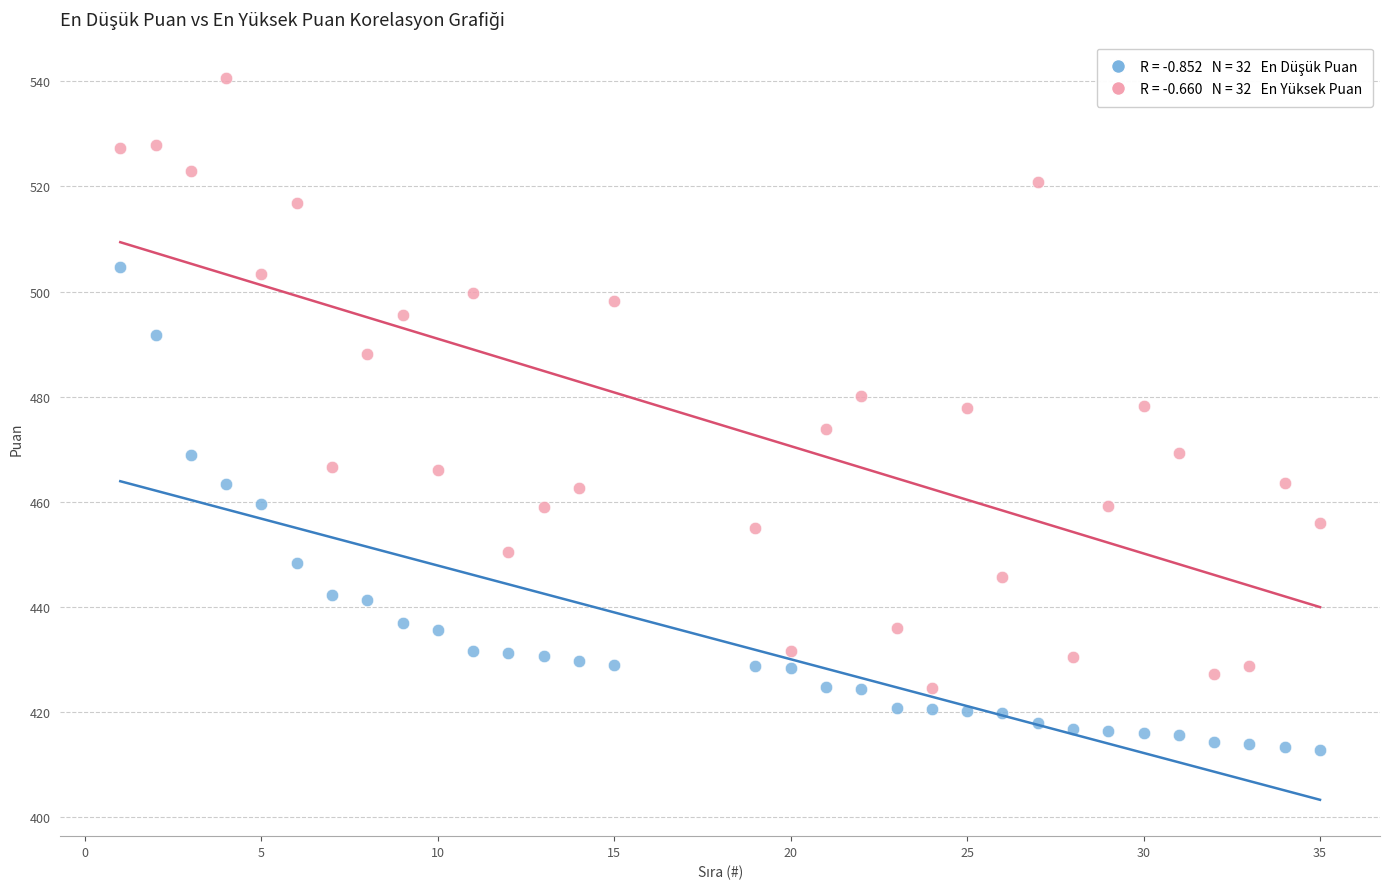

Across all data points, what is the range of X values (max minus min)?

34.0